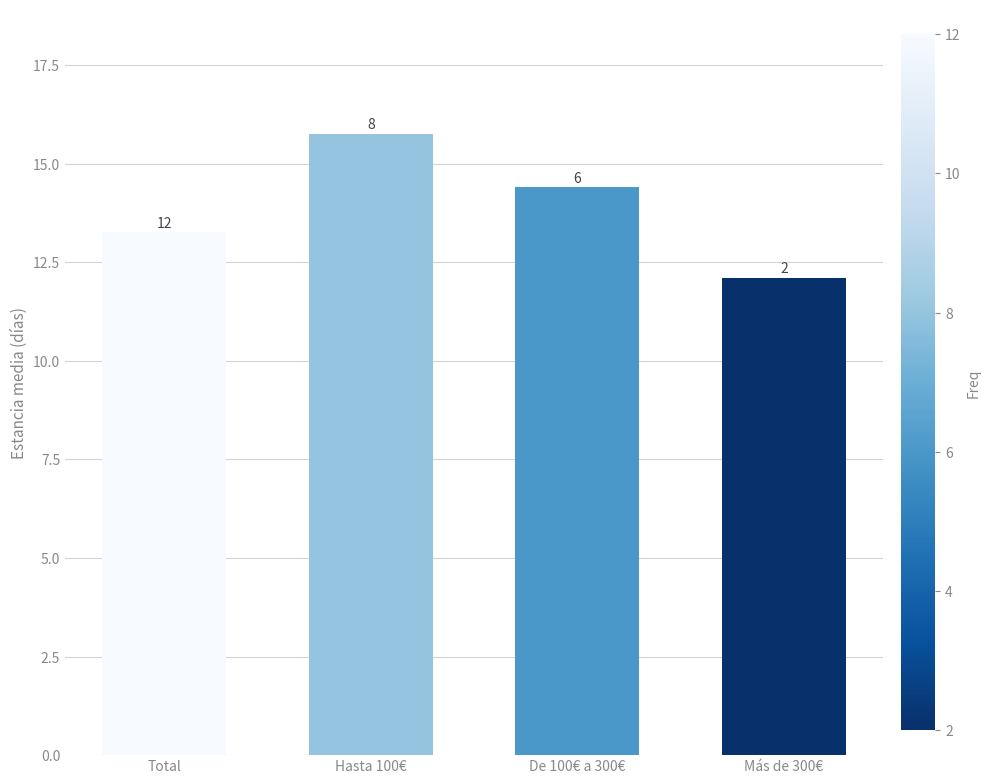

Does the chart contain any negative values?

No